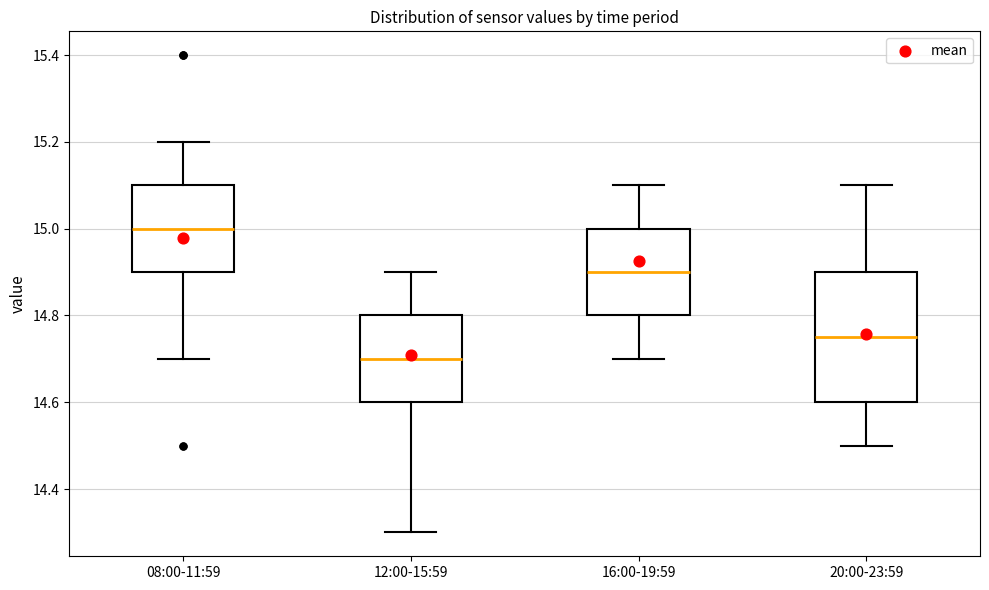

Which box has the highest median line?

08:00-11:59